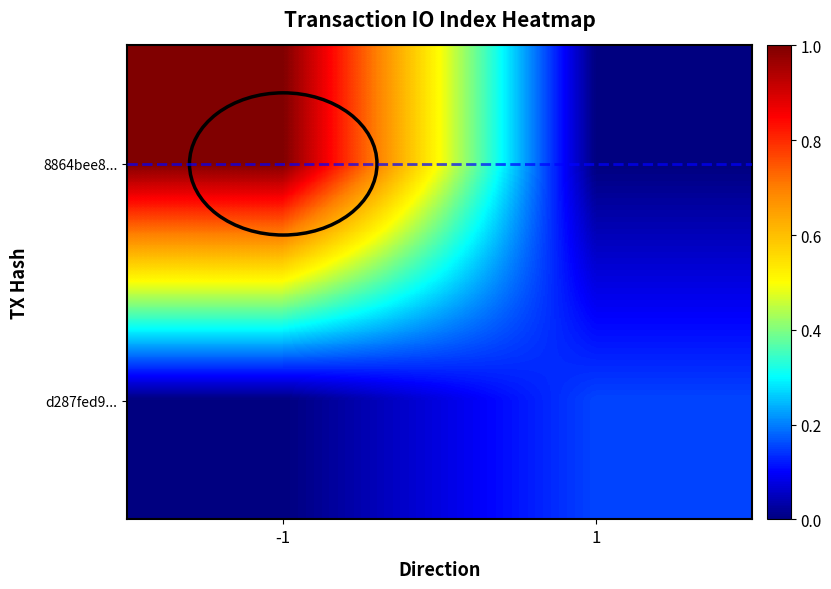

Reading left to right, list all the values displayed in this chart.

8864bee8...: -1=168	1=0
d287fed9...: -1=0	1=26